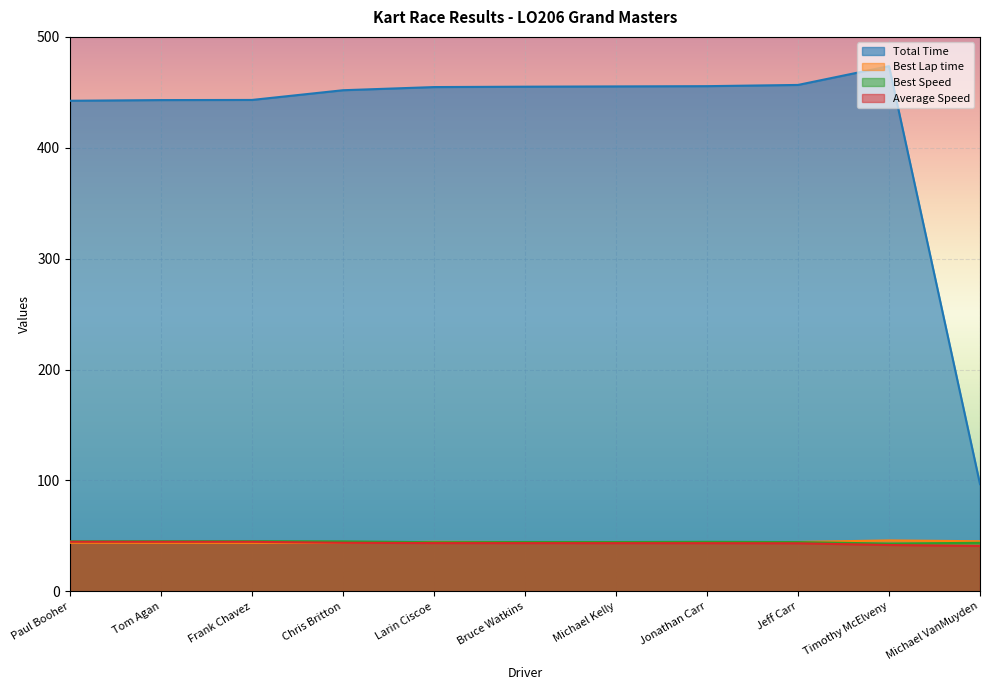

What is the average value of the Total Time series?

420.7